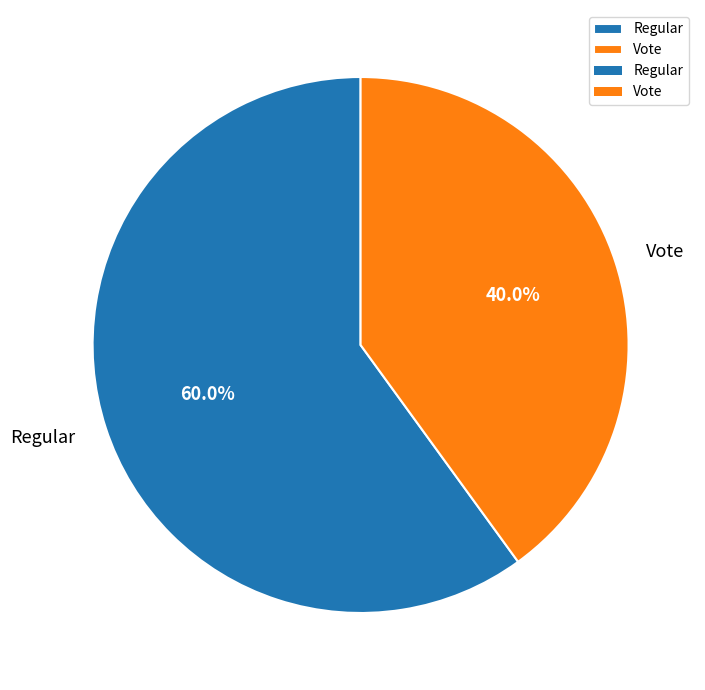

How many slices are in this pie chart?

2